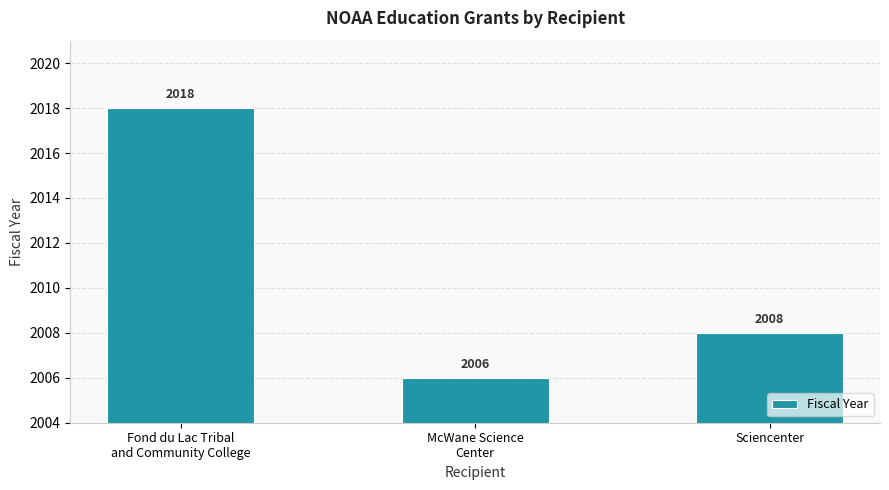

List the labels in order of value, smallest first.

McWane Science
Center, Sciencenter, Fond du Lac Tribal
and Community College